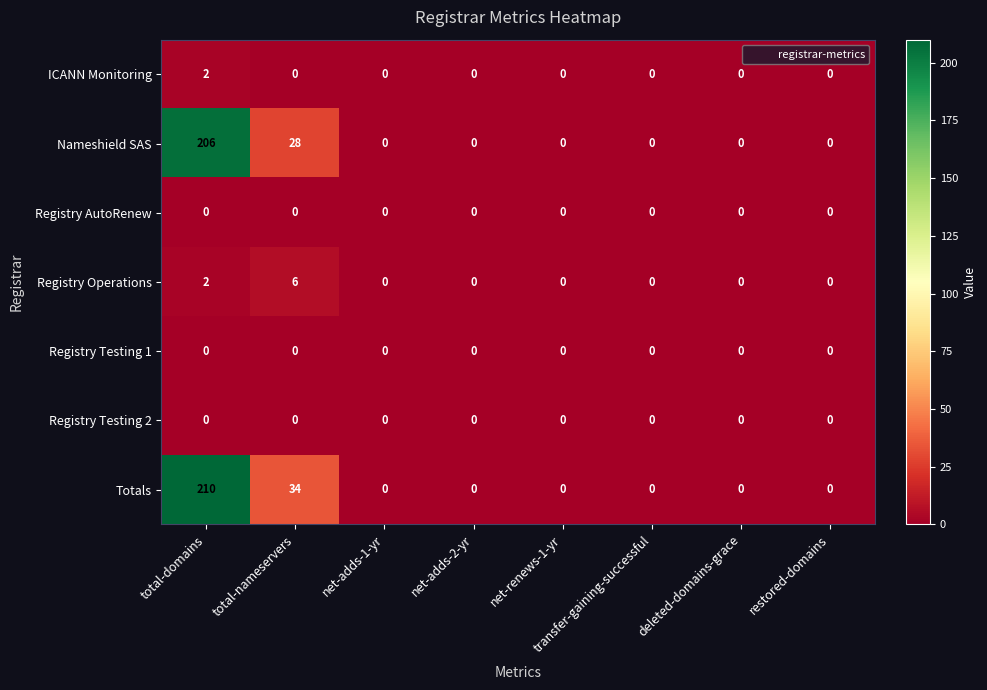

What is the spread (max minus min) of values at total-domains?

210